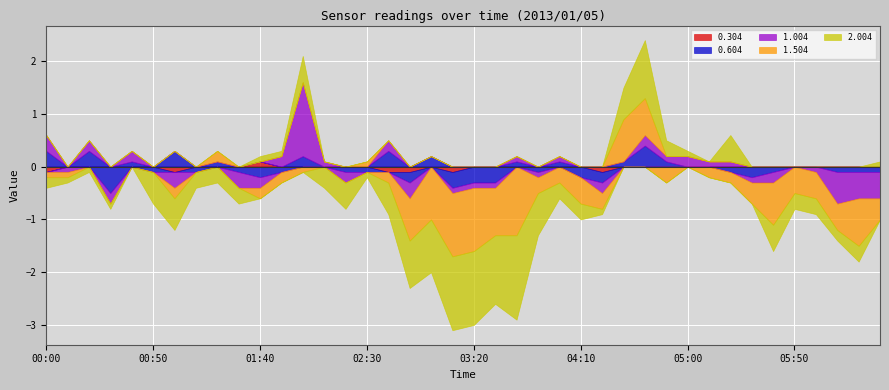

At which label does 1.004 first exceed 0?

00:00